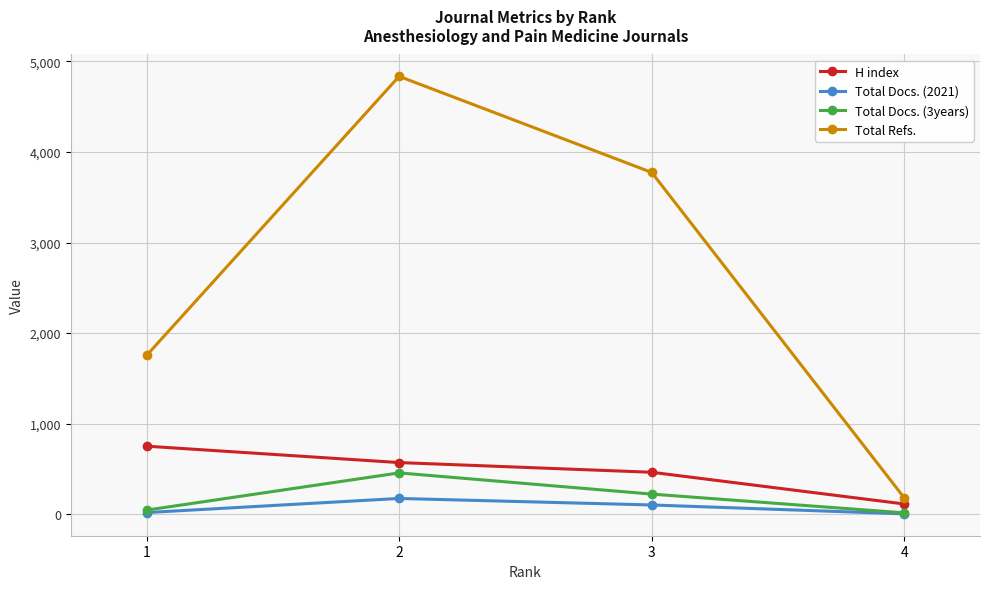

What is the average value of the H index series?

475